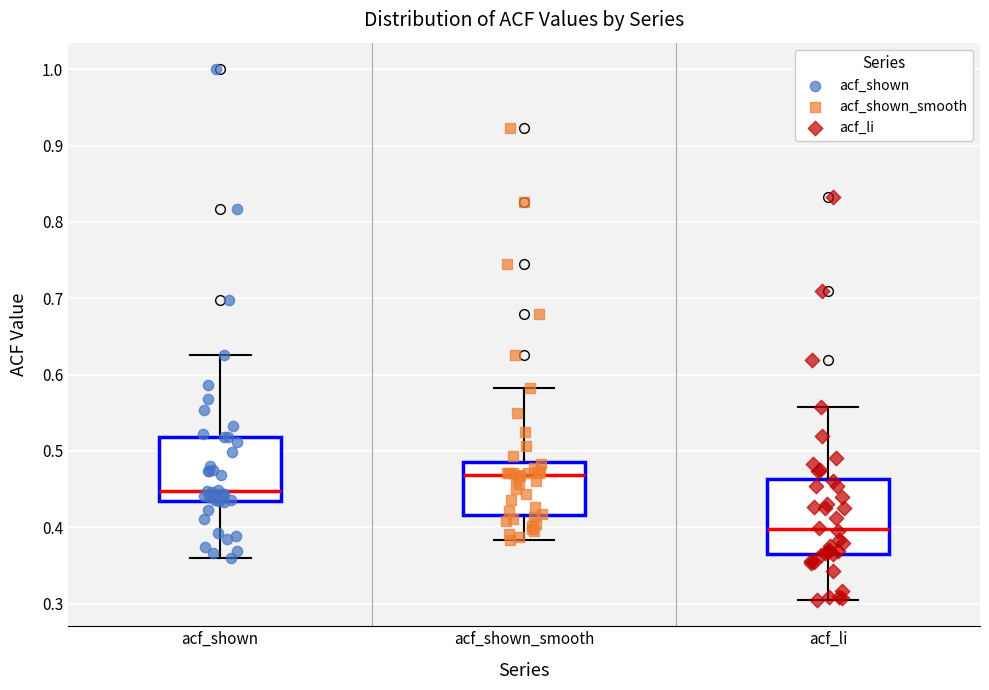

Where does the median line of the box for acf_shown_smooth sit on the y-axis? The values are not printed on the chart, so give them approximately, as read against the axis.

0.47